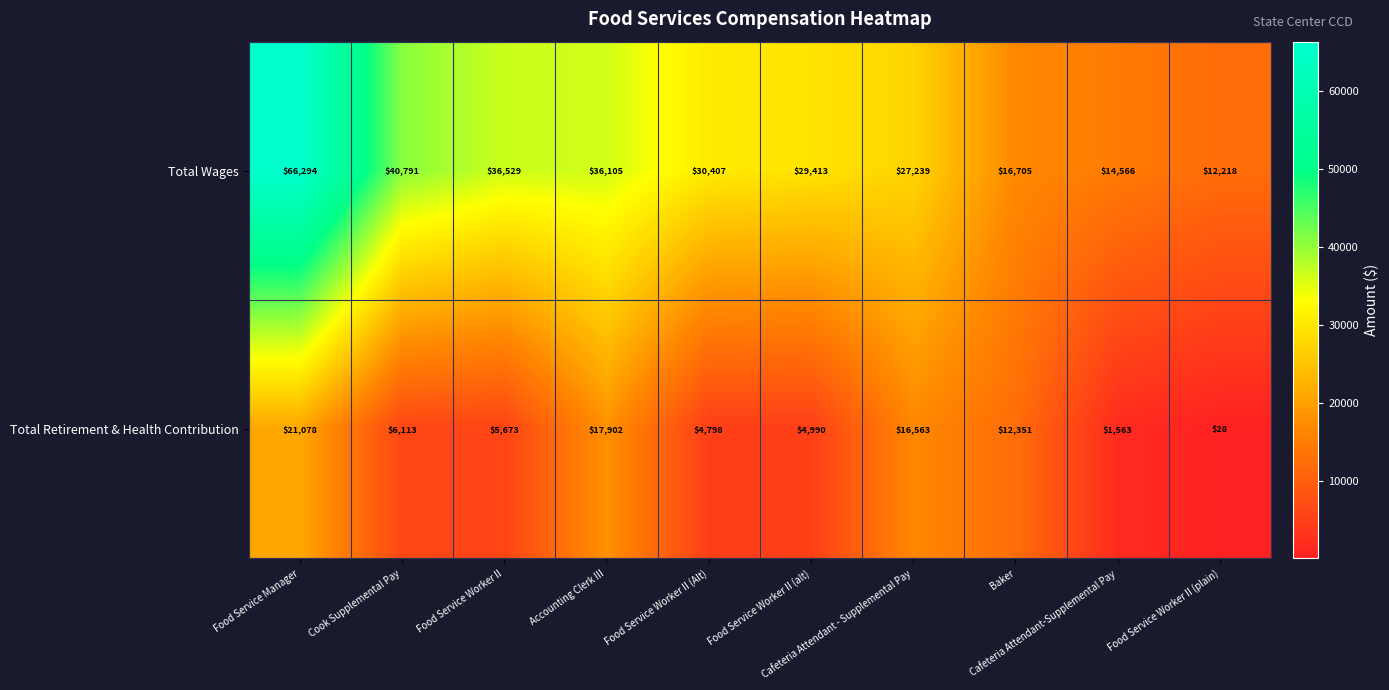

What is the minimum value for Total Wages?

12218